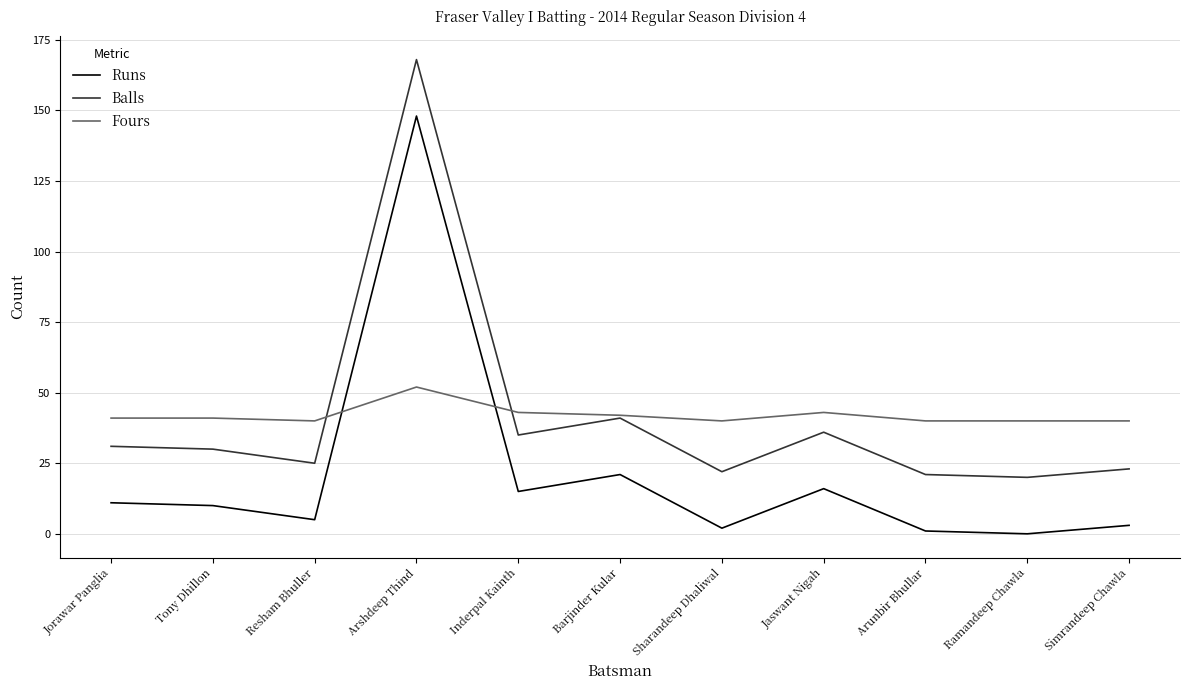

Is the value of Fours at Resham Bhuller greater than the value of Balls at Jorawar Panglia?

Yes